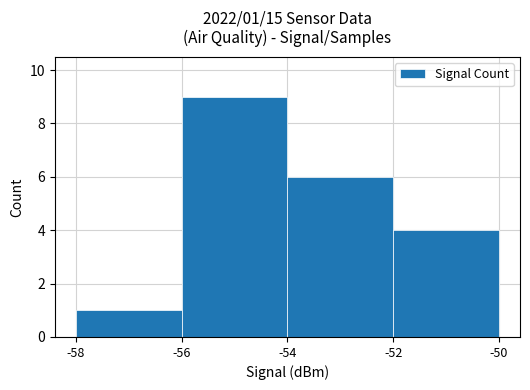

How many values are between 4 and 9?

3